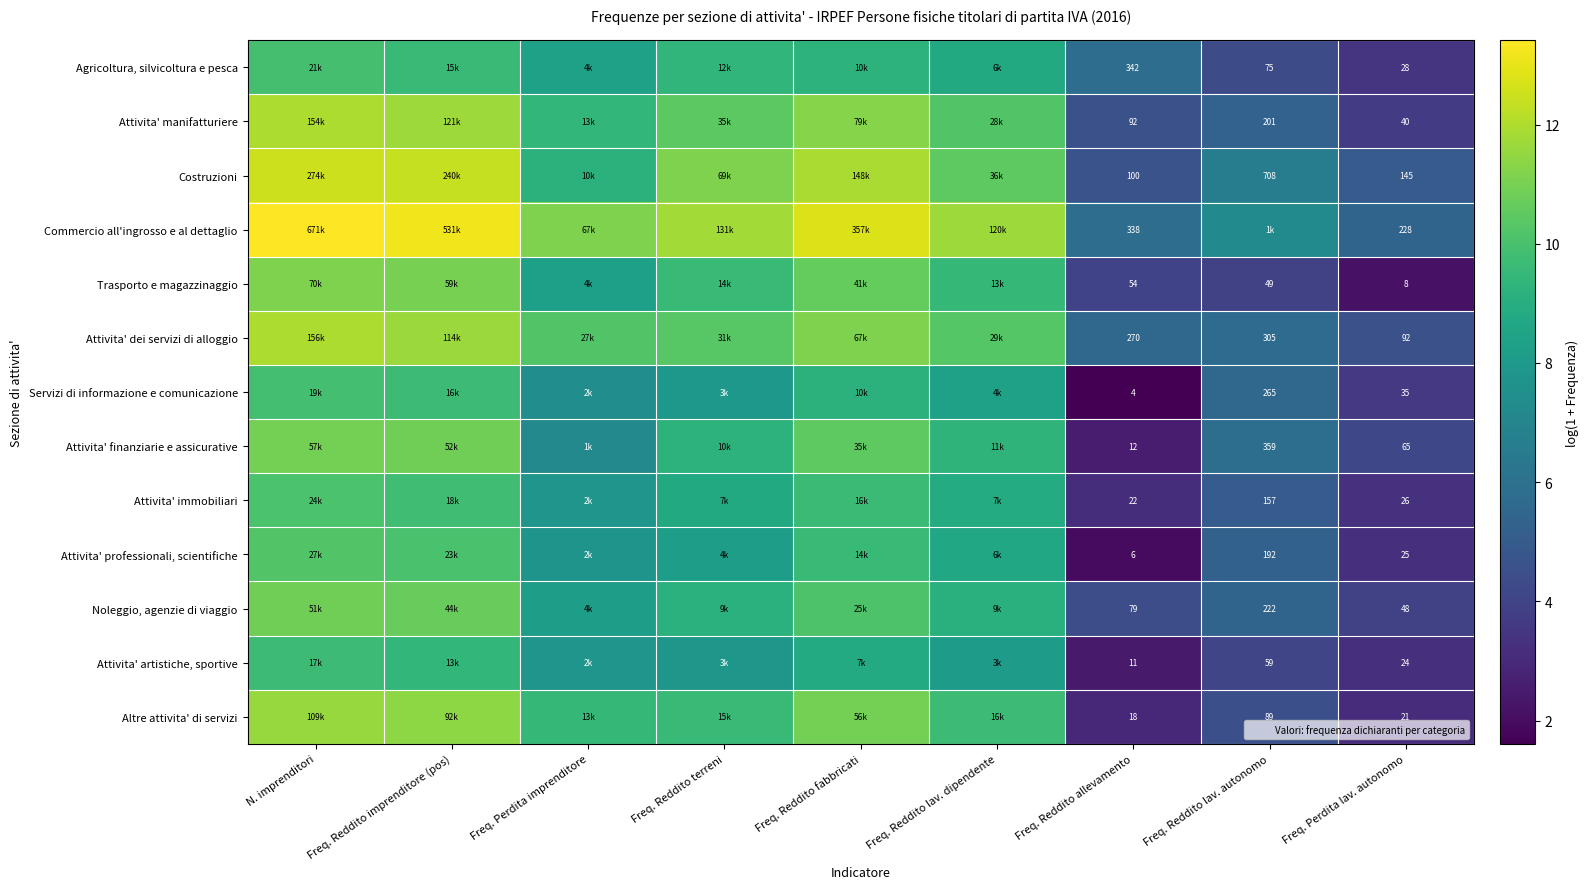

True or false: Attivita' artistiche, sportive has a value of 11.6 at Freq. Perdita imprenditore.

False